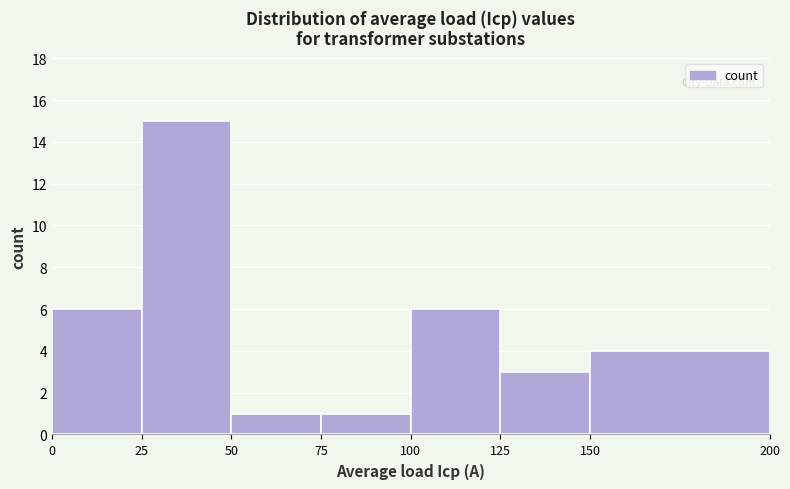

Over which range of the x-axis is the bar tallest?

25 to 50